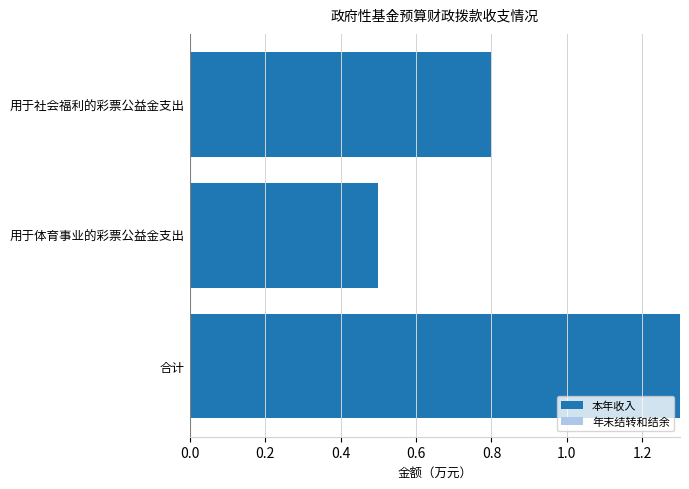

Rank the categories by value from highest to lowest.

合计, 用于社会福利的彩票公益金支出, 用于体育事业的彩票公益金支出